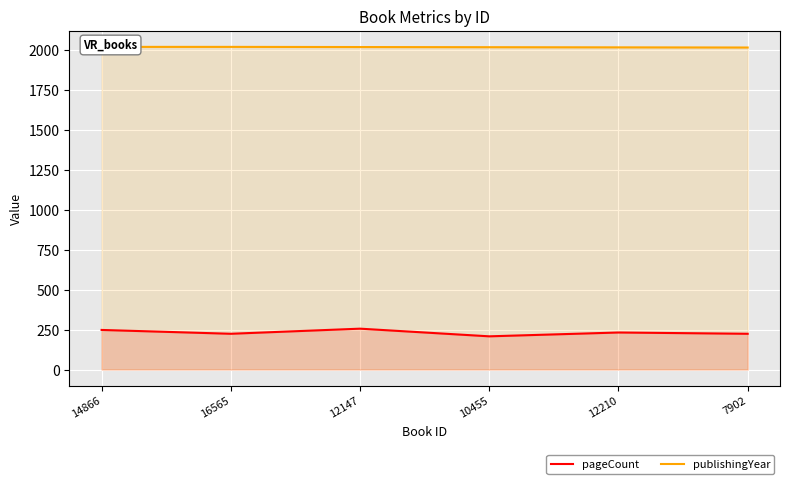

Is it true that pageCount equals 256 at 12147?

True